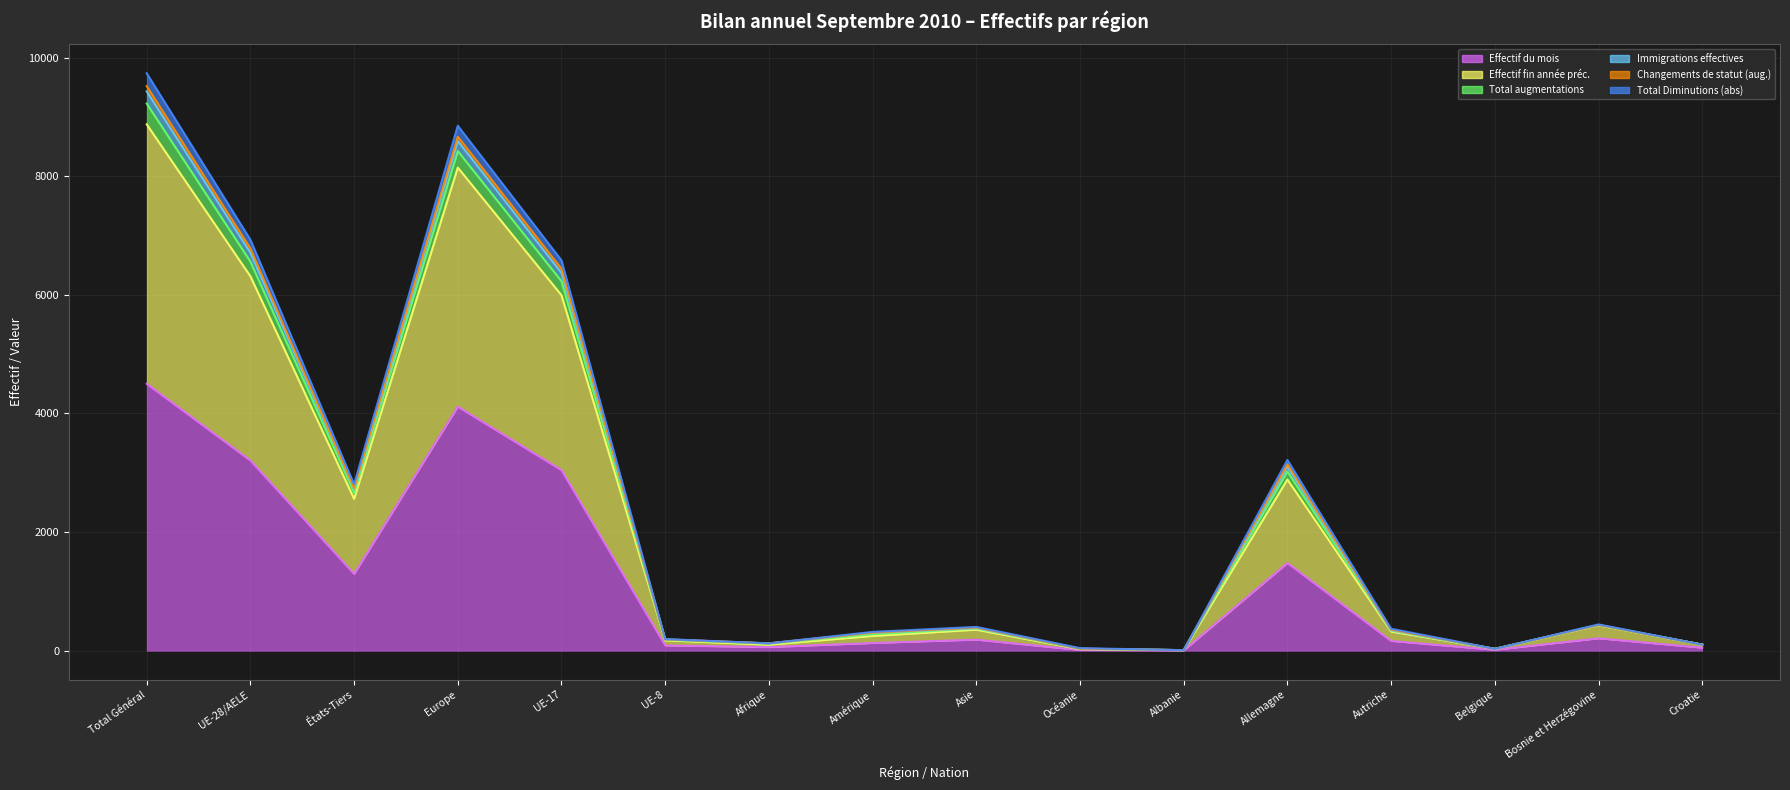

How many lines are shown in the chart?

6